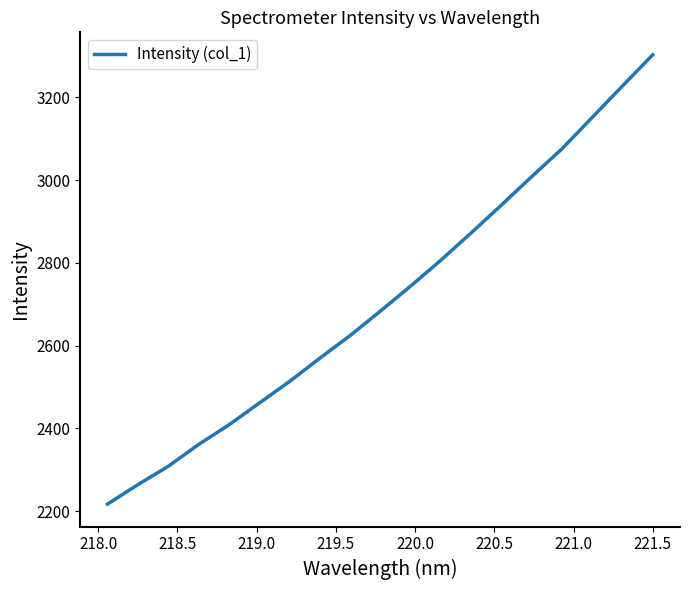

What is the difference between the maximum and minimum values?

1086.2